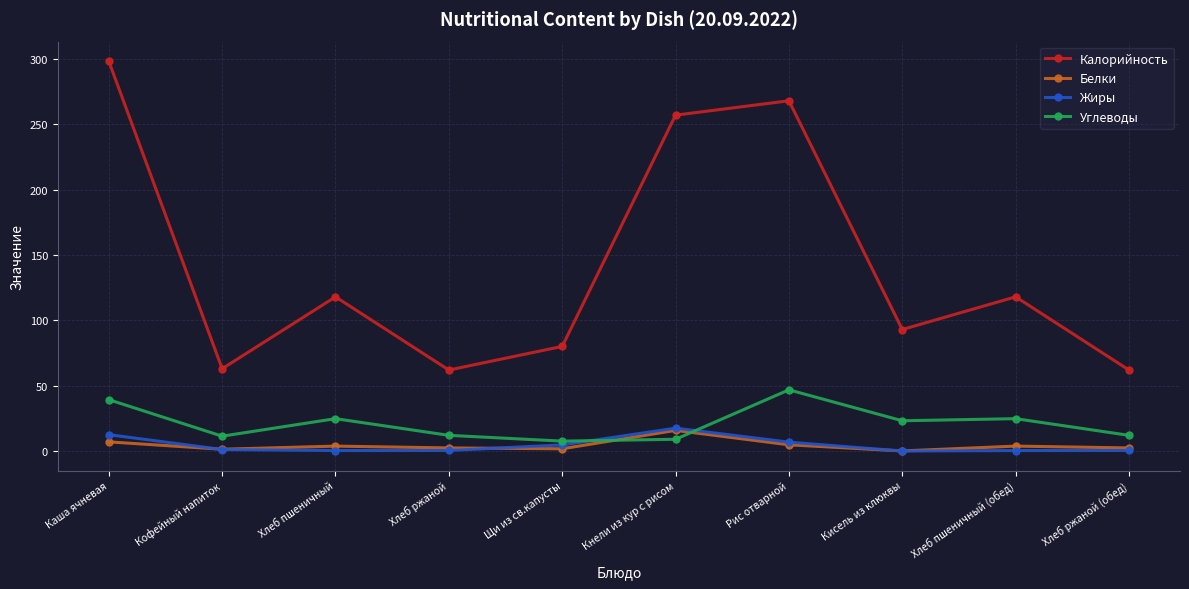

True or false: Калорийность and Жиры intersect in this chart.

False